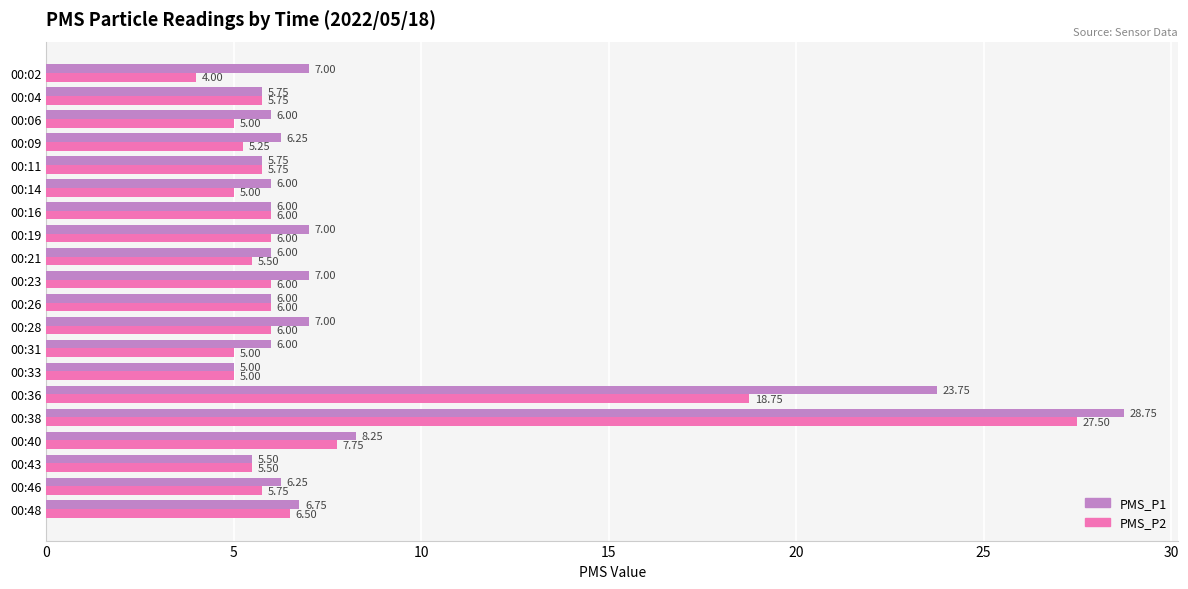

At which category is the sum across all series the highest?

00:38